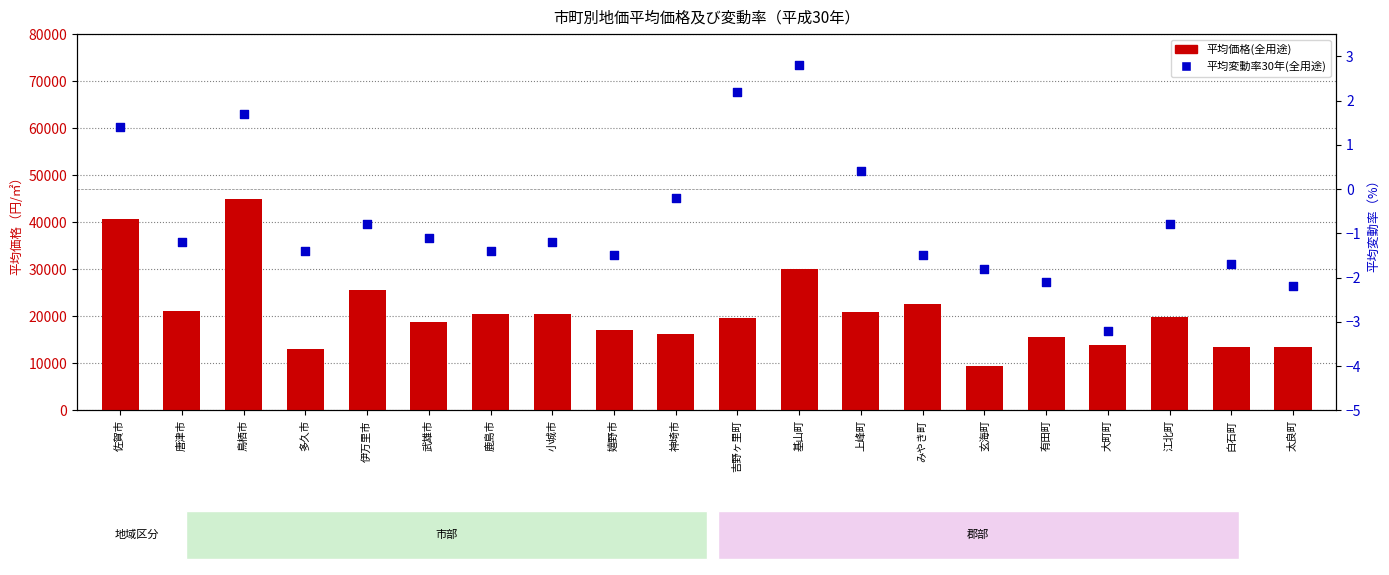

Which series has the largest total across all categories?

平均価格(全用途)